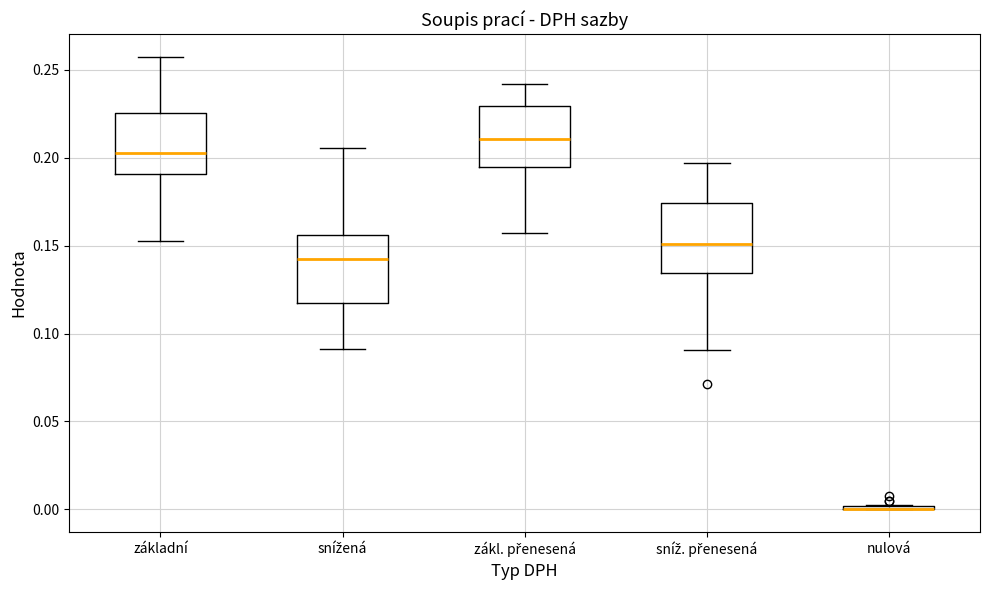

Where does the median line of the box for snížená sit on the y-axis? The values are not printed on the chart, so give them approximately, as read against the axis.

0.140